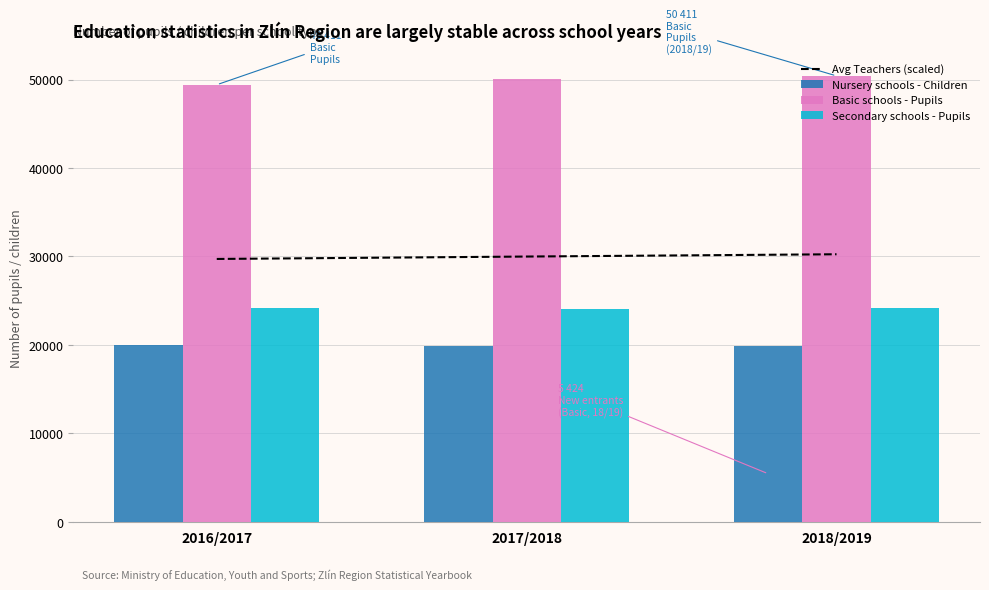

Reading left to right, list all the values displayed in this chart.

Avg Teachers (scaled): 29715.6	29988.4	30246.6
Nursery schools - Children: 19972.0	19890.0	19912.0
Basic schools - Pupils: 49411.0	50107.0	50411.0
Secondary schools - Pupils: 24117.0	24056.0	24142.0